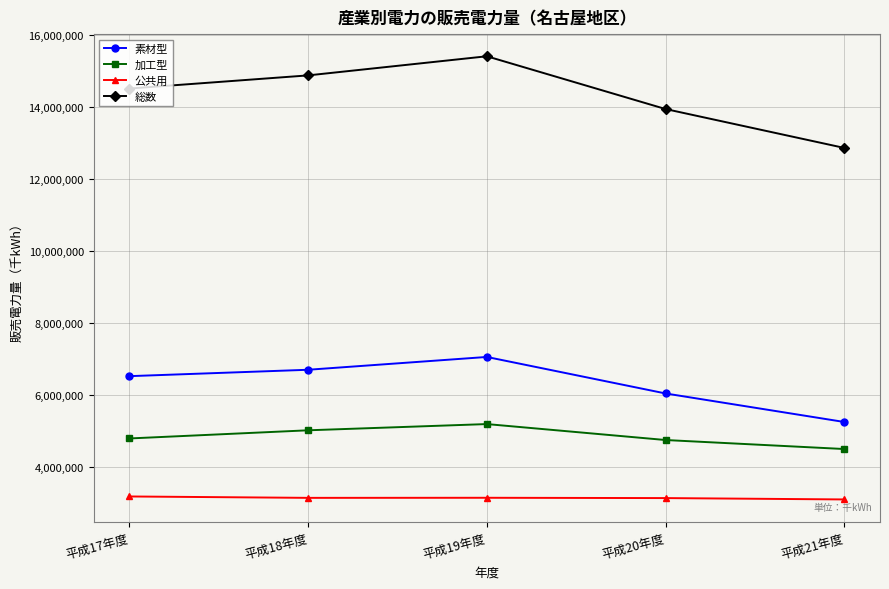

How many categories are shown in the chart?

5